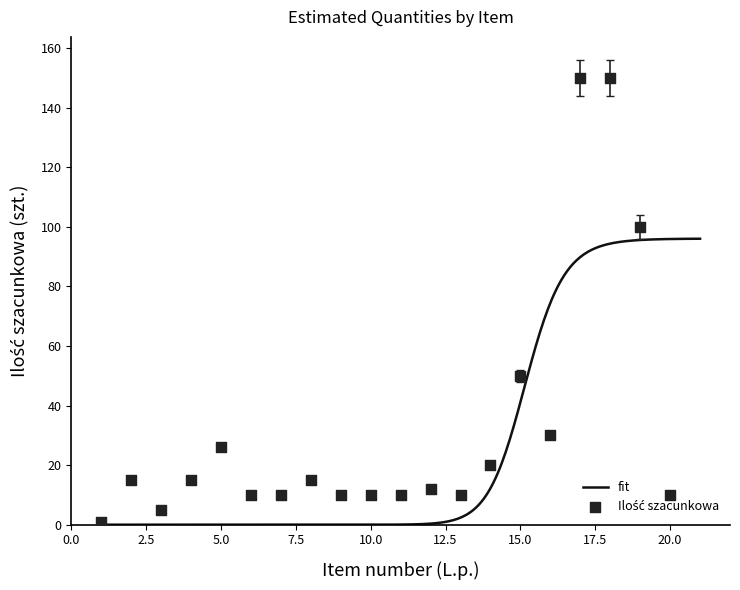

What is the ratio of the value at 18 to the value at 16?

5.0